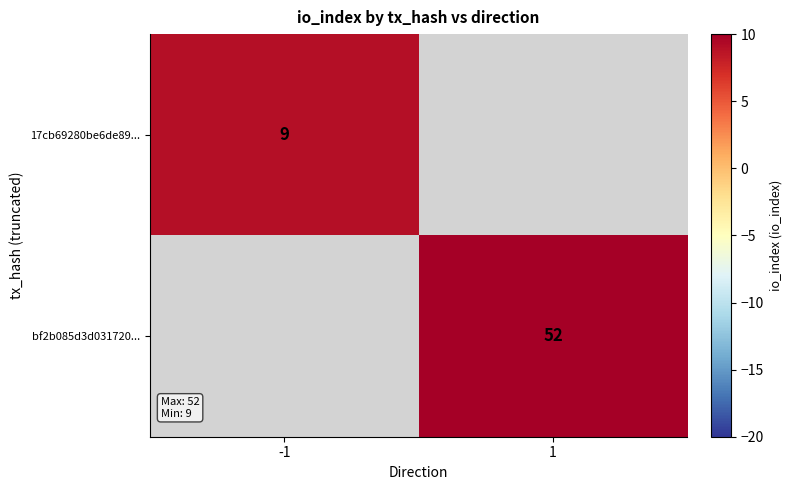

The 17cb69280be6de89... series shows 14.8 at -1. True or false?

False